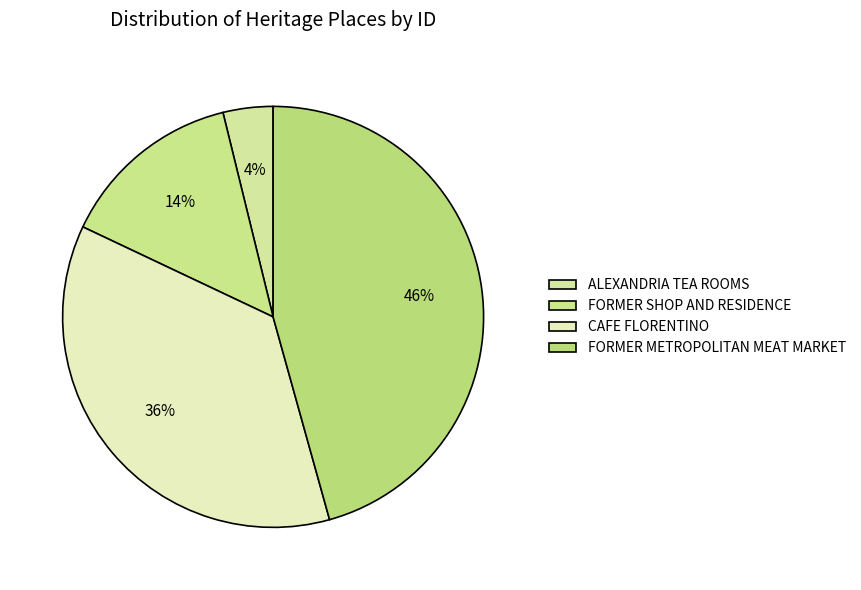

Is FORMER SHOP AND RESIDENCE the majority of the pie?

No